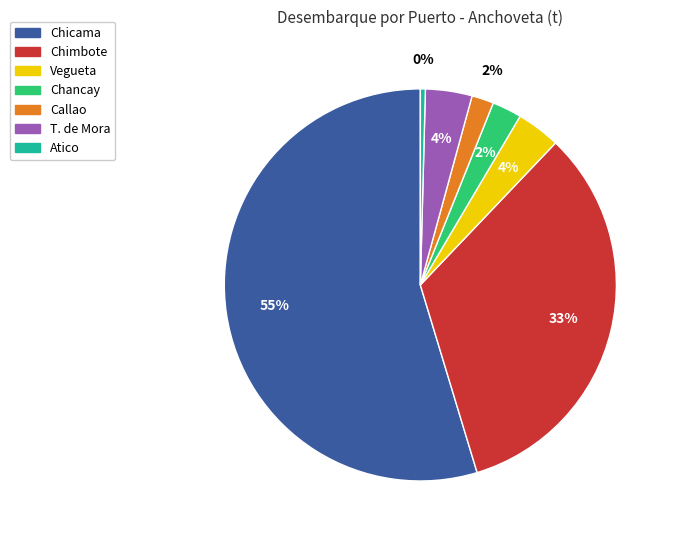

Combined, do Vegueta and Callao account for over 50%?

No